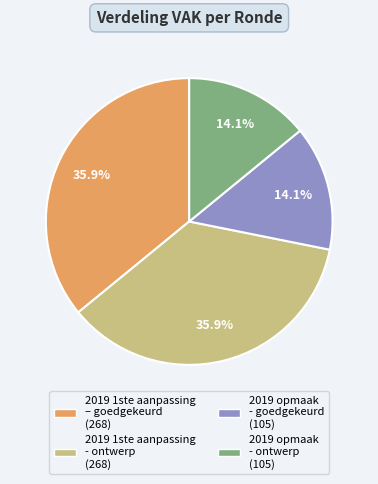

What is the total percentage of 2019 1ste aanpassing - ontwerp and 2019 opmaak - goedgekeurd?

50.0%